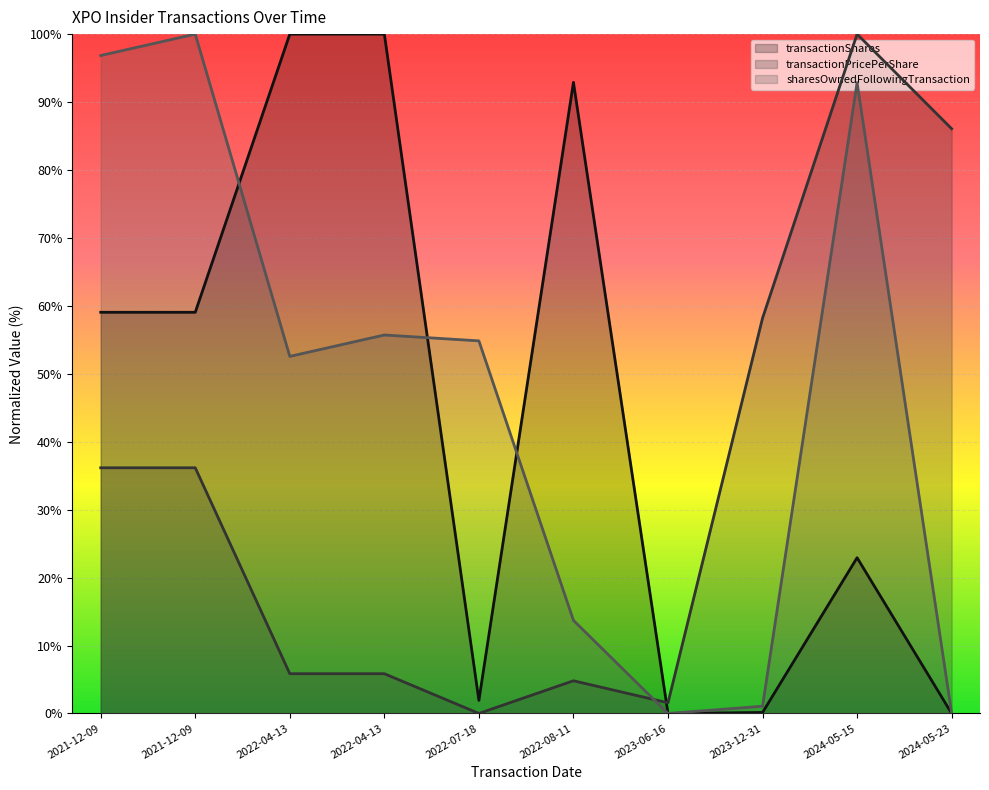

True or false: transactionPricePerShare has a value of 5.8 at 2022-04-13.

True